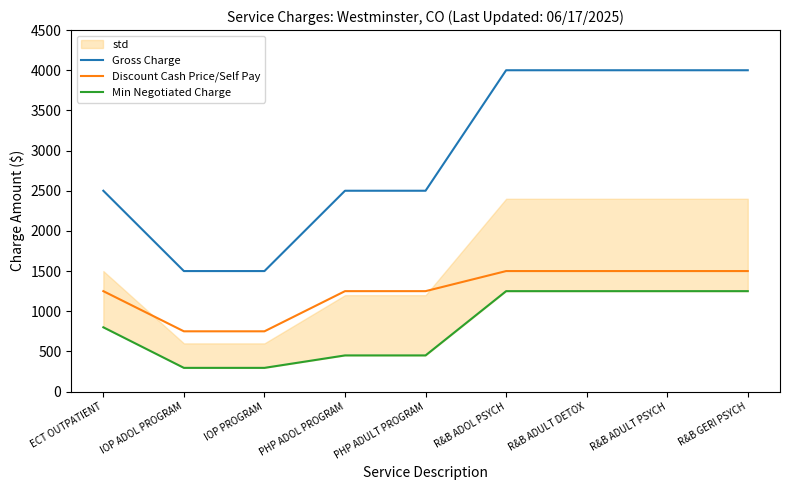

How many lines are shown in the chart?

3